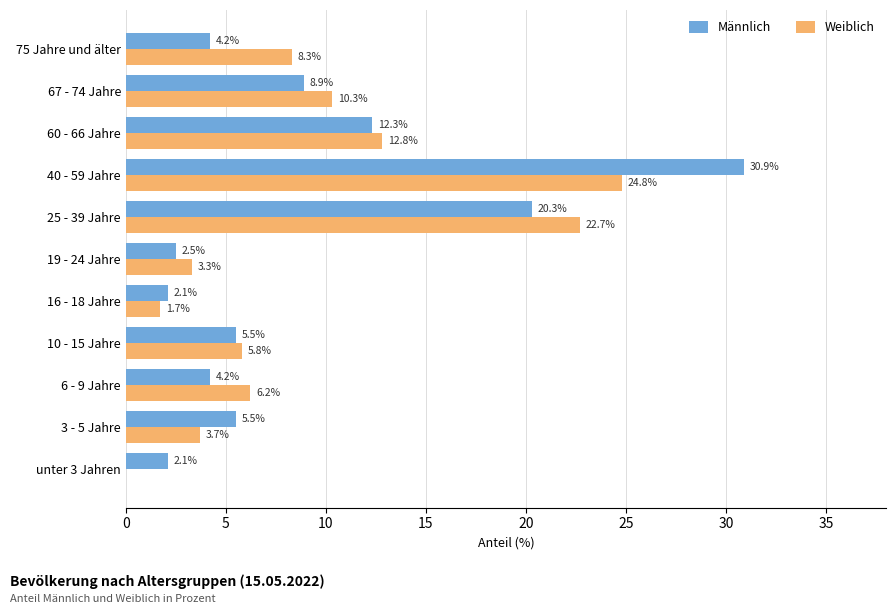

The value of Weiblich at 10 - 15 Jahre is 5.8. True or false?

True